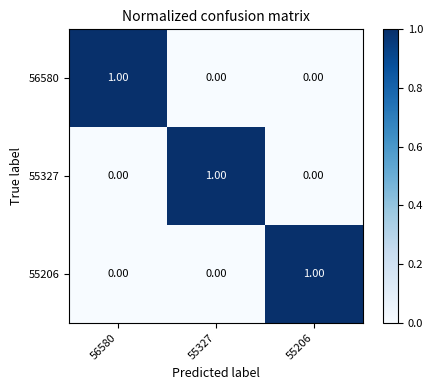

At how many categories does at least one series exceed 0?

3